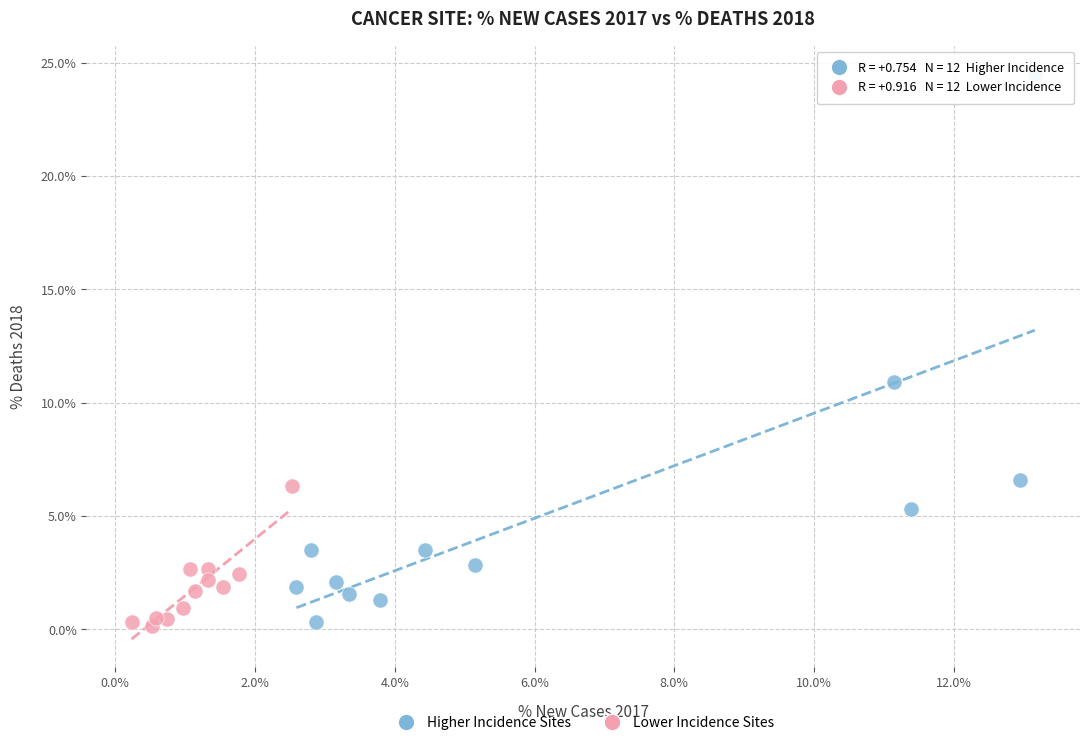

Which series has the largest Y range (max minus min)?

Higher Incidence Sites